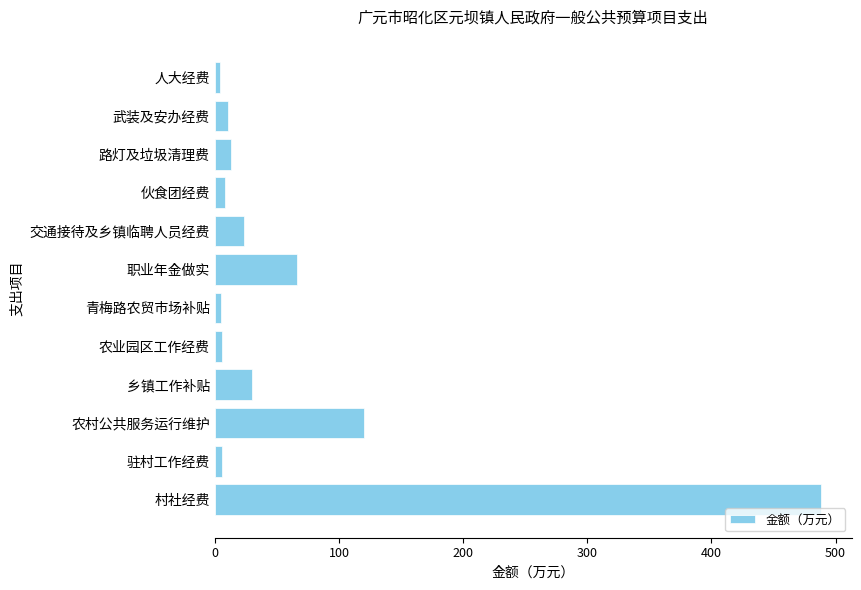

The chart shows a value of 66.2 at 职业年金做实. True or false?

True